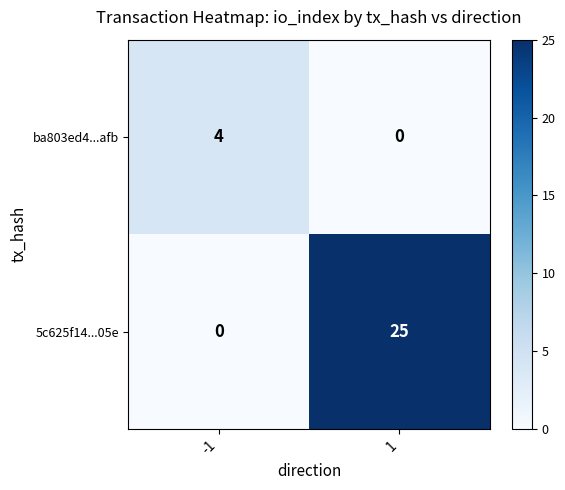

How many distinct data groups are displayed?

2